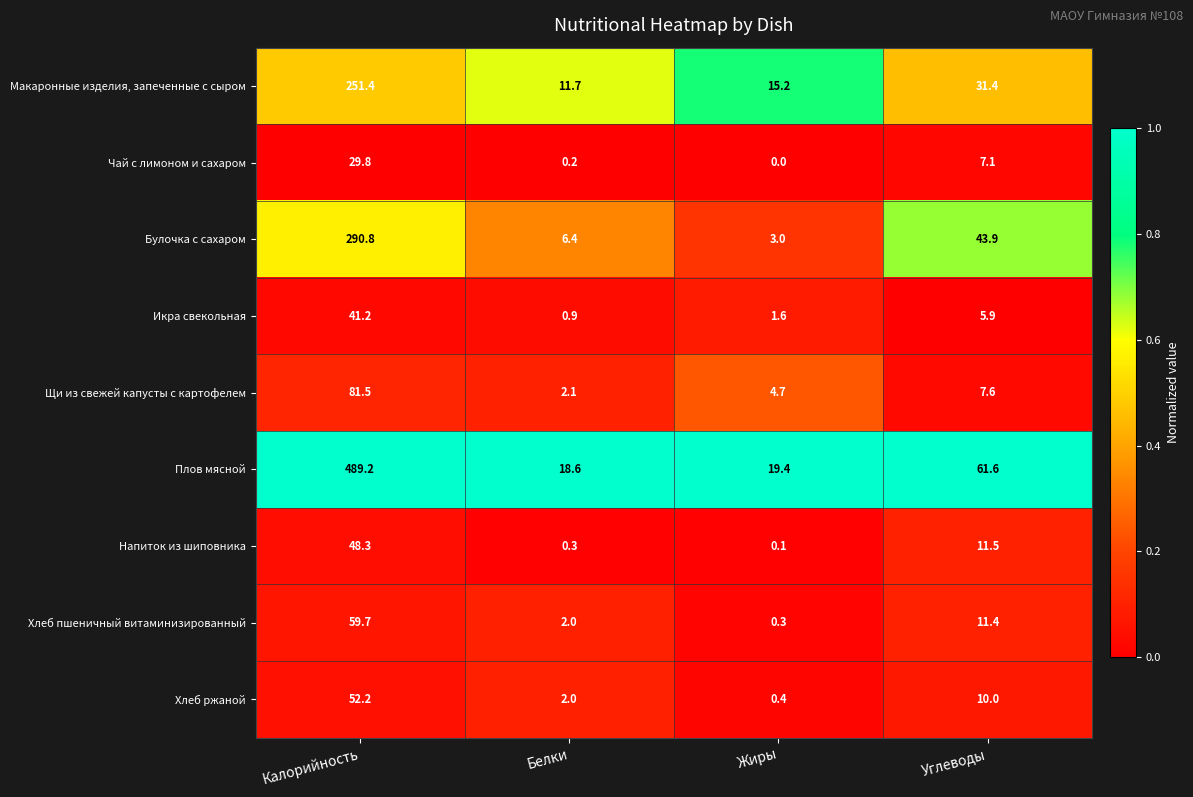

Is it true that Щи из свежей капусты с картофелем equals 7.5 at Жиры?

False